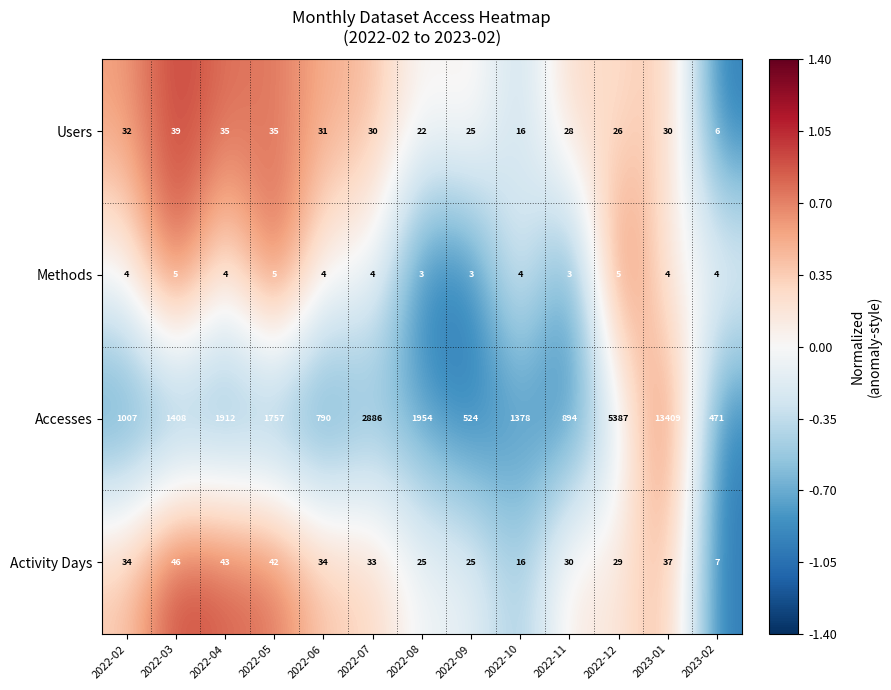

Which series has the largest total across all categories?

Accesses